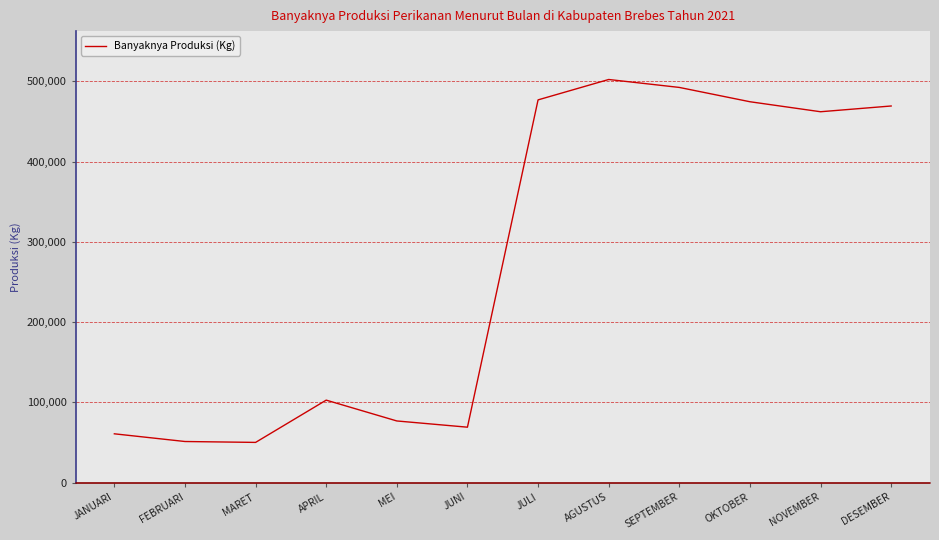

What is the difference between the second highest and second lowest values?

441248